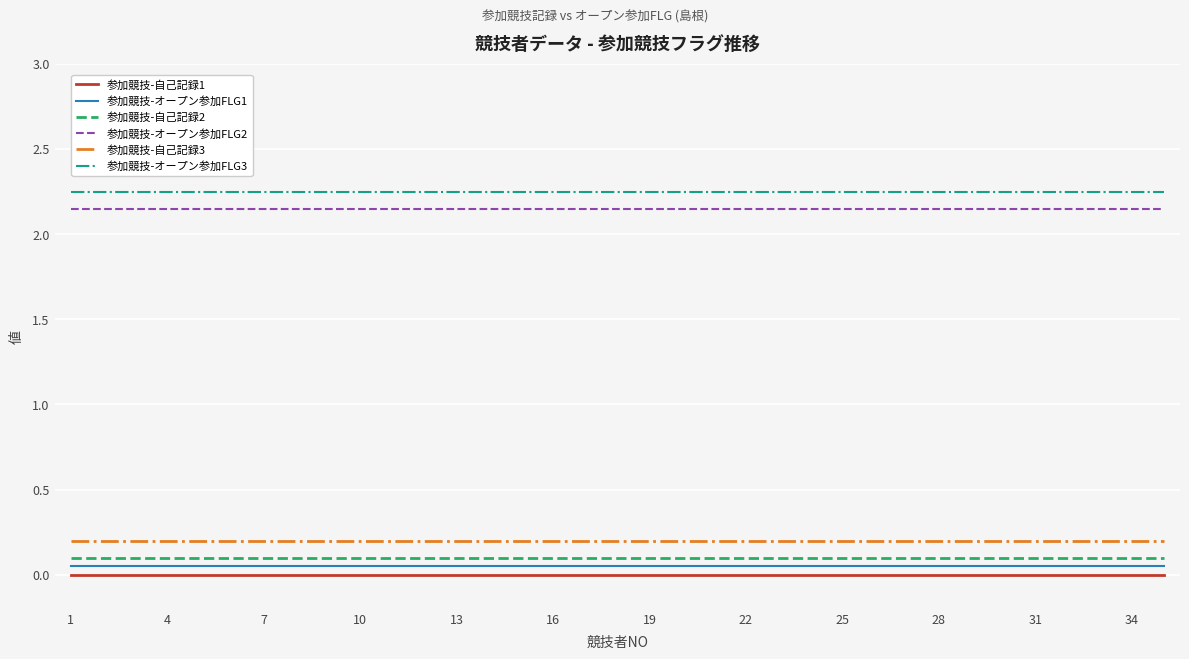

True or false: 参加競技-オープン参加FLG1 and 参加競技-自己記録1 intersect in this chart.

False